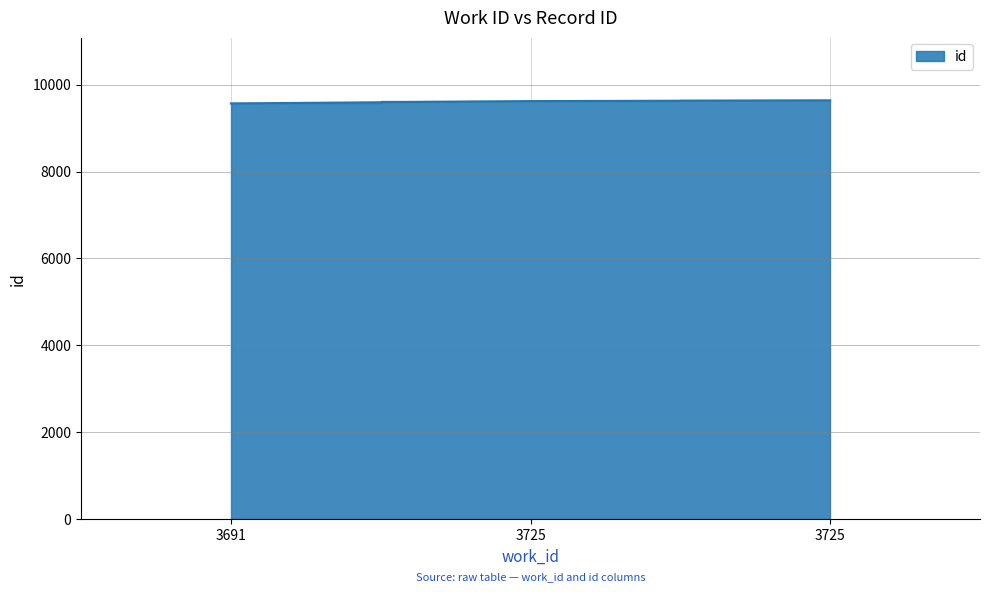

Read the value at 3691, to the nearest 5.

9565